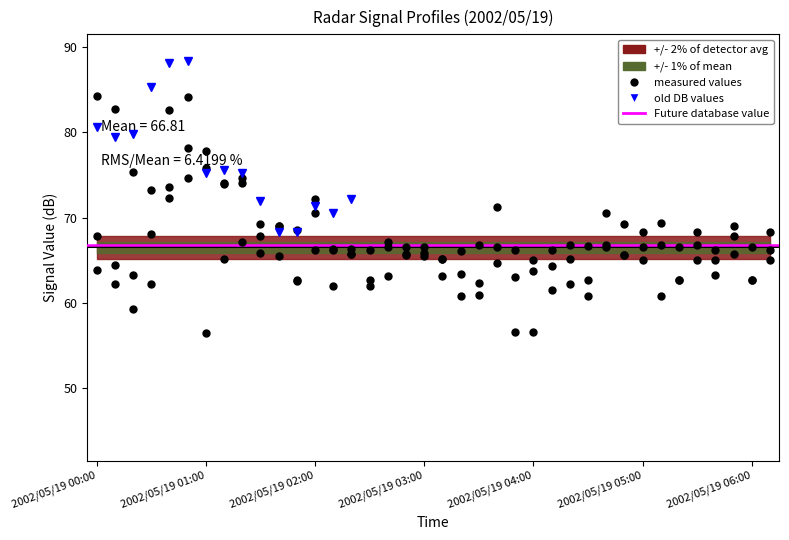

What is the spread (max minus min) of values at 2002/05/19 03:40?

6.6